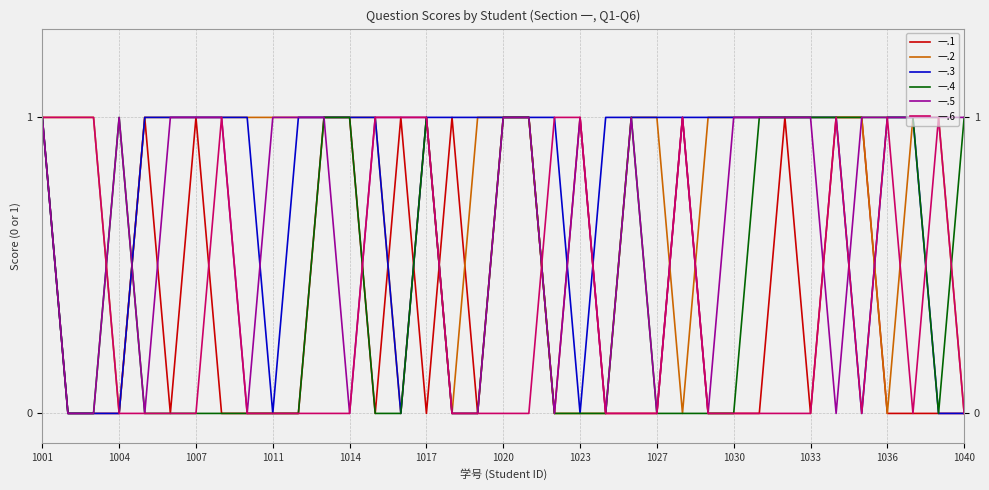

At which category is the sum across all series the highest?

1001